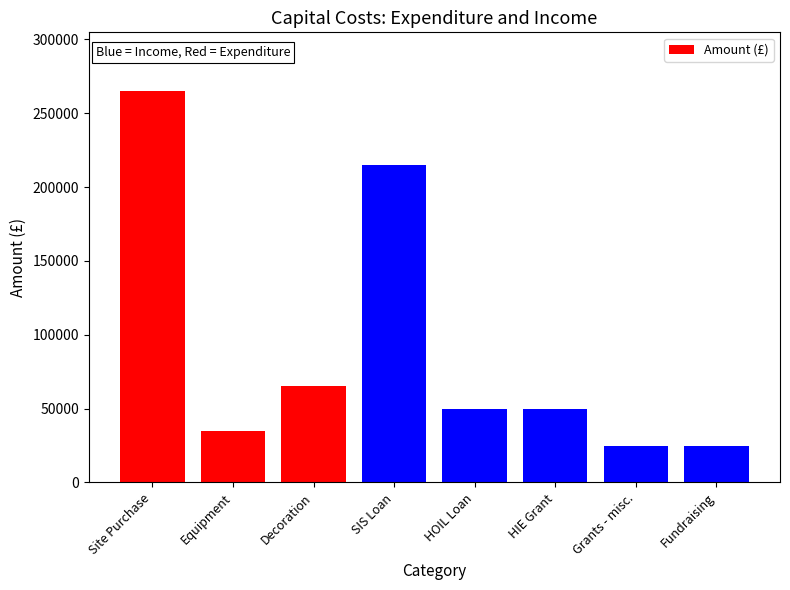

The chart shows a value of 25000 at Fundraising. True or false?

True